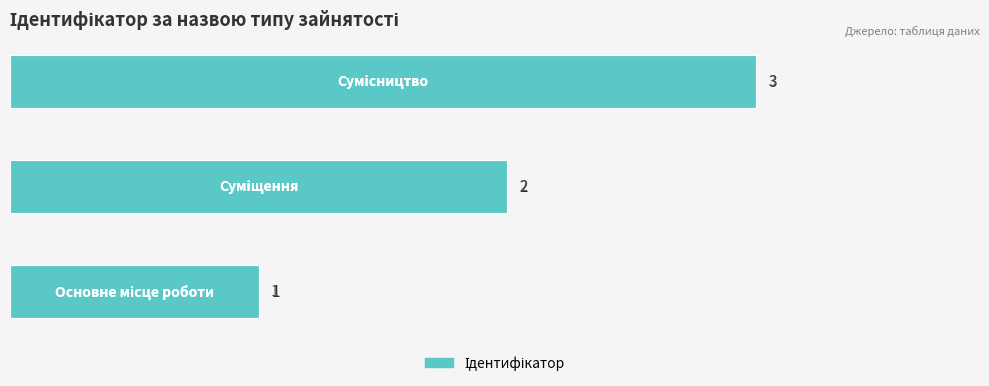

What is the maximum value shown in the chart?

3